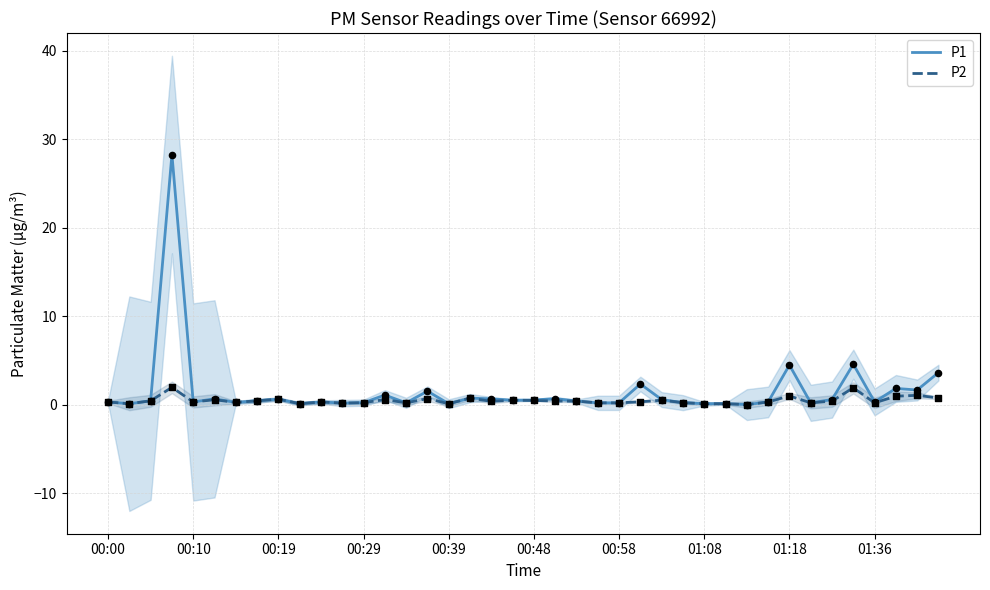

Which series has the largest total across all categories?

P1